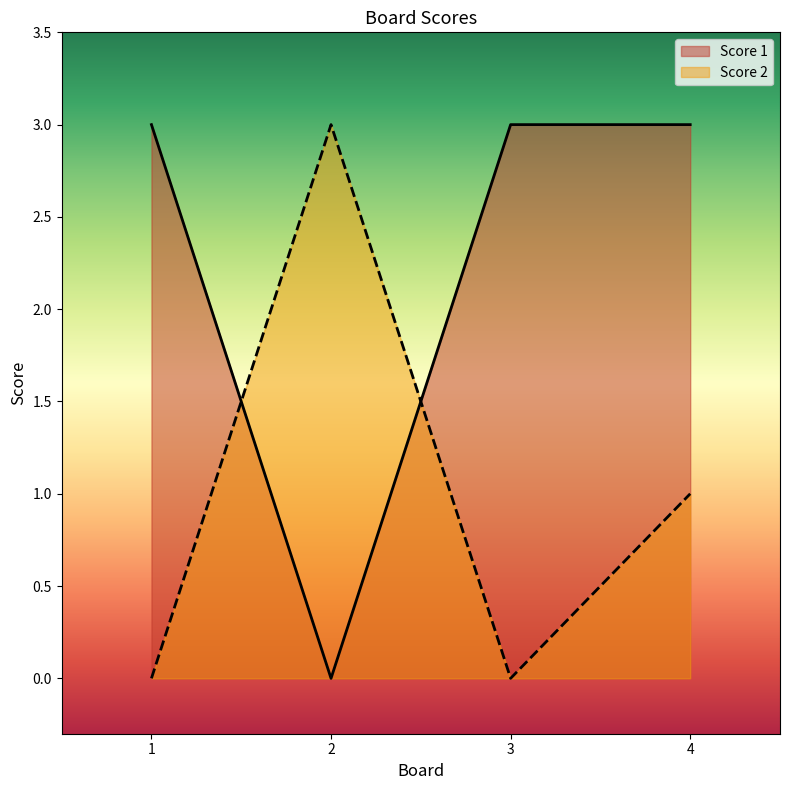

Between 1 and 3, which series saw the biggest shift?

Score 1